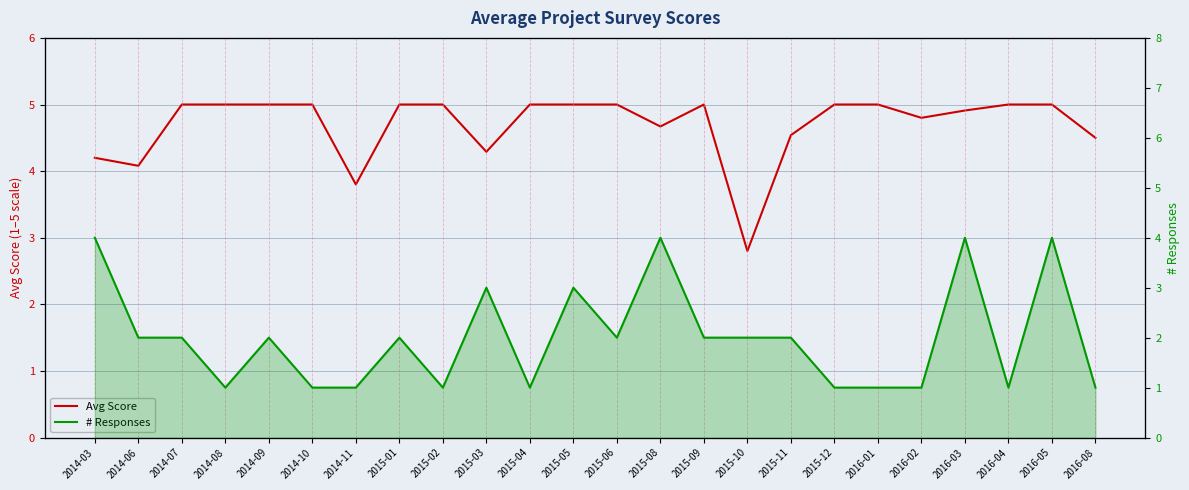

What is the average value of the Avg Score series?

4.7